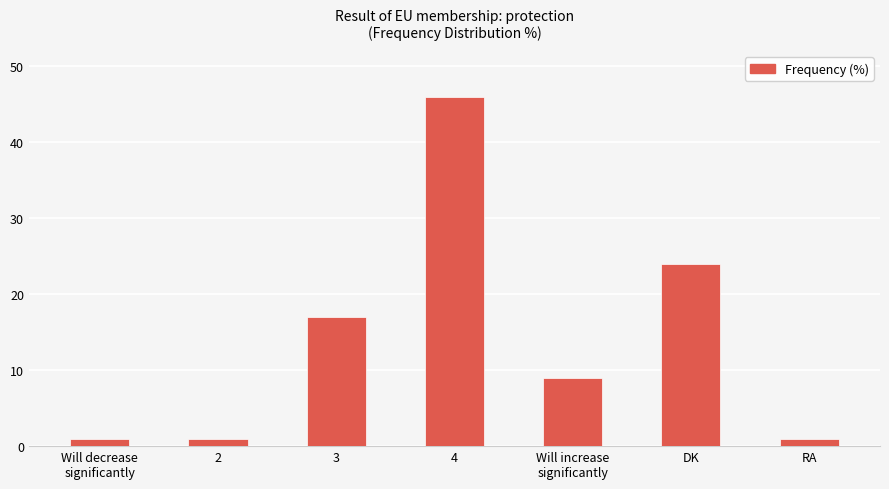

What is the value of the 3rd bar from the left?

17